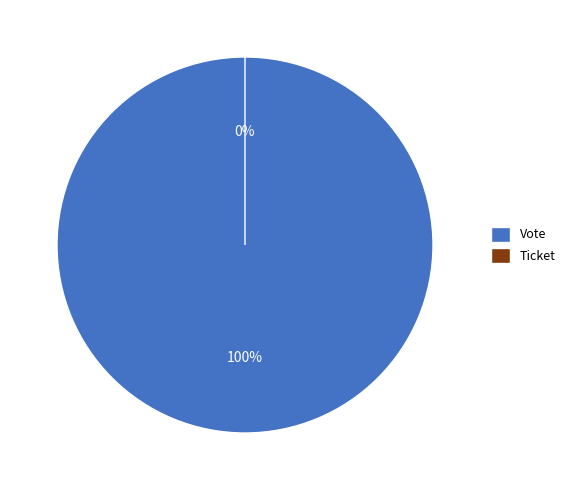

What is the largest slice in the pie chart?

Vote